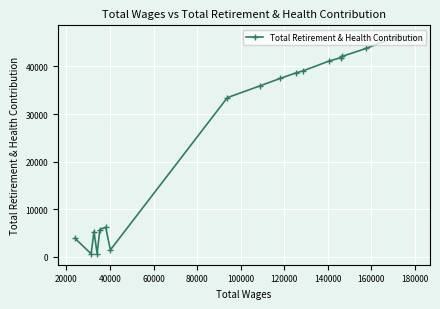

What is the difference between the maximum and minimum values?

45684